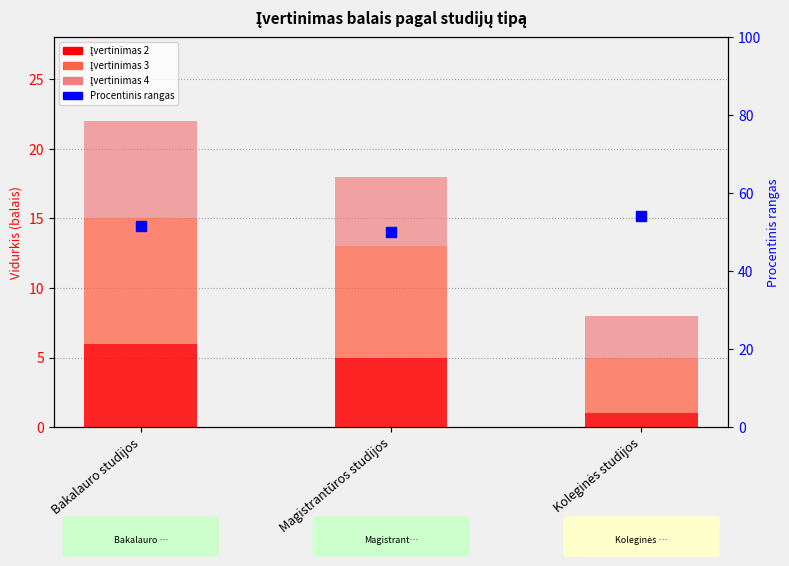

What is the value of the Įvertinimas 3 (vidutinis) bar at the 2nd from the left?

8.0